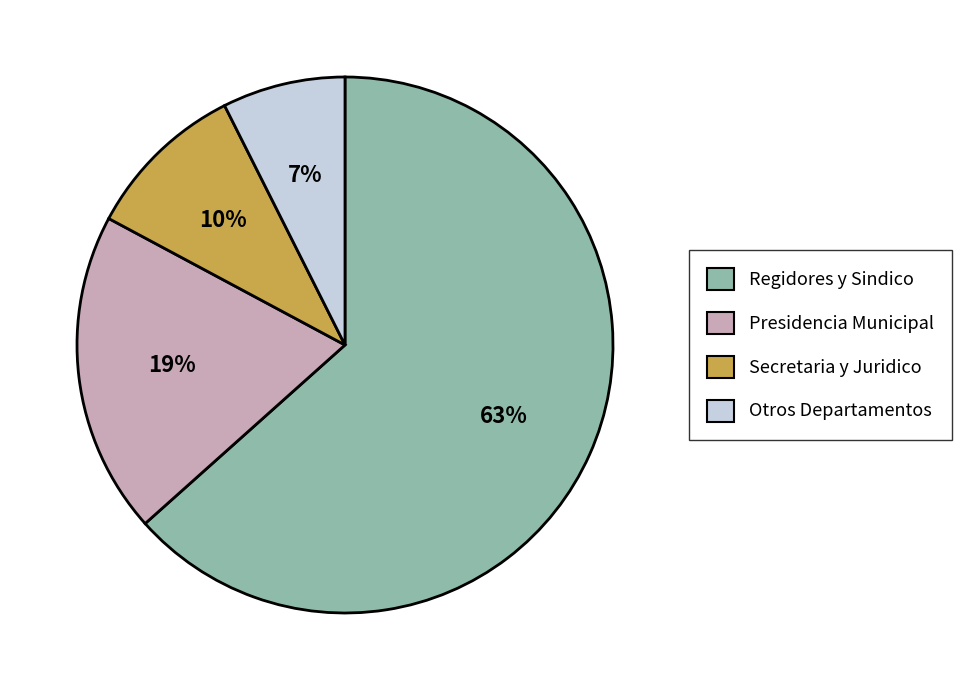

Do Secretaria y Juridico and Otros Departamentos together represent more than half of the pie?

No